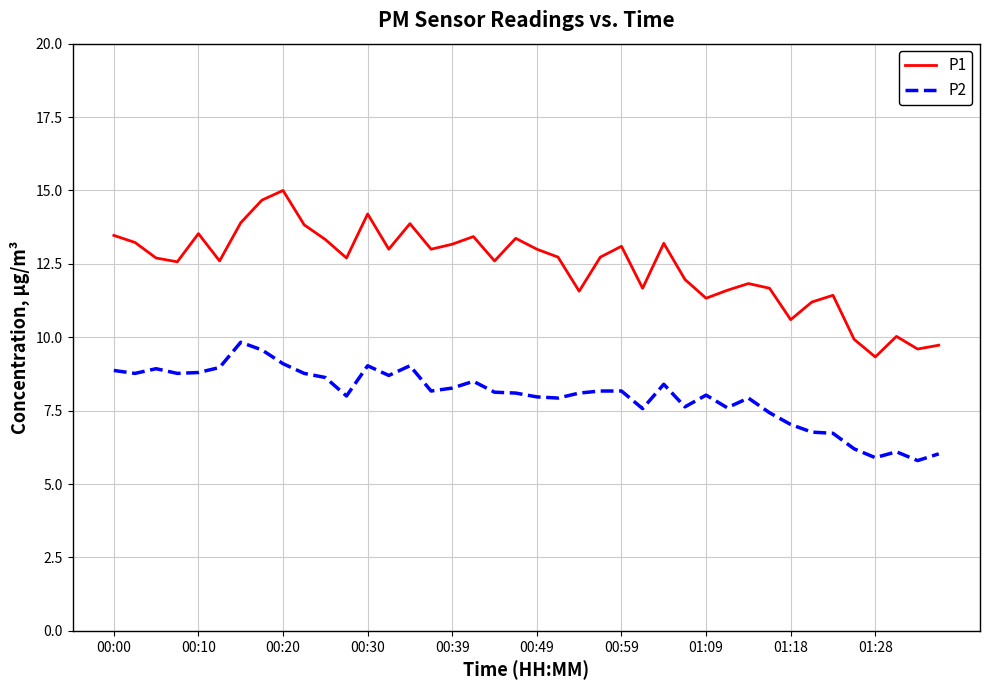

List the series in order of their peak value, lowest first.

P2, P1